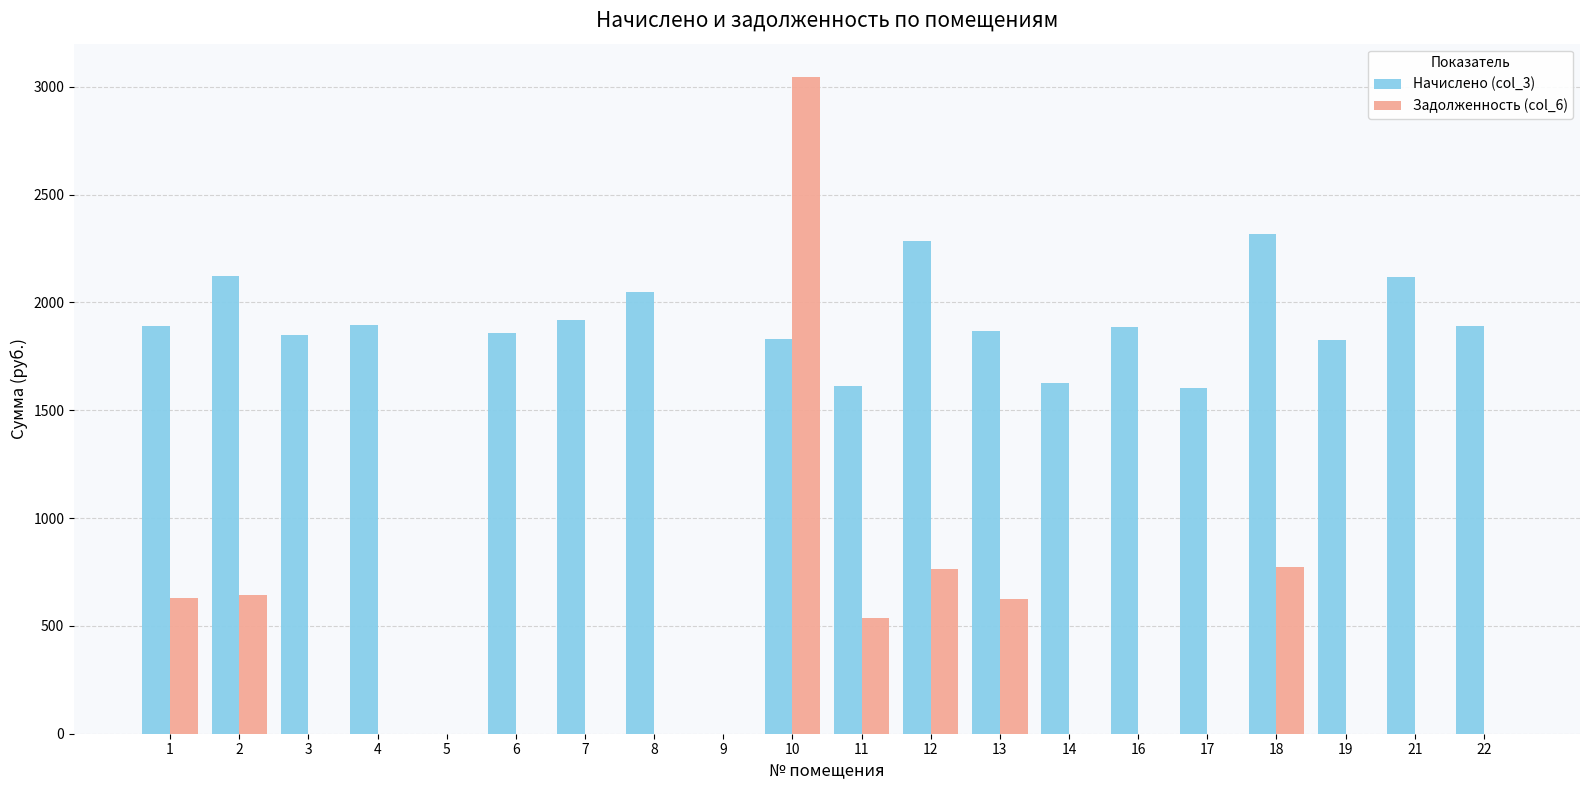

The value of Задолженность (col_6) at 1 is 630.5. True or false?

True